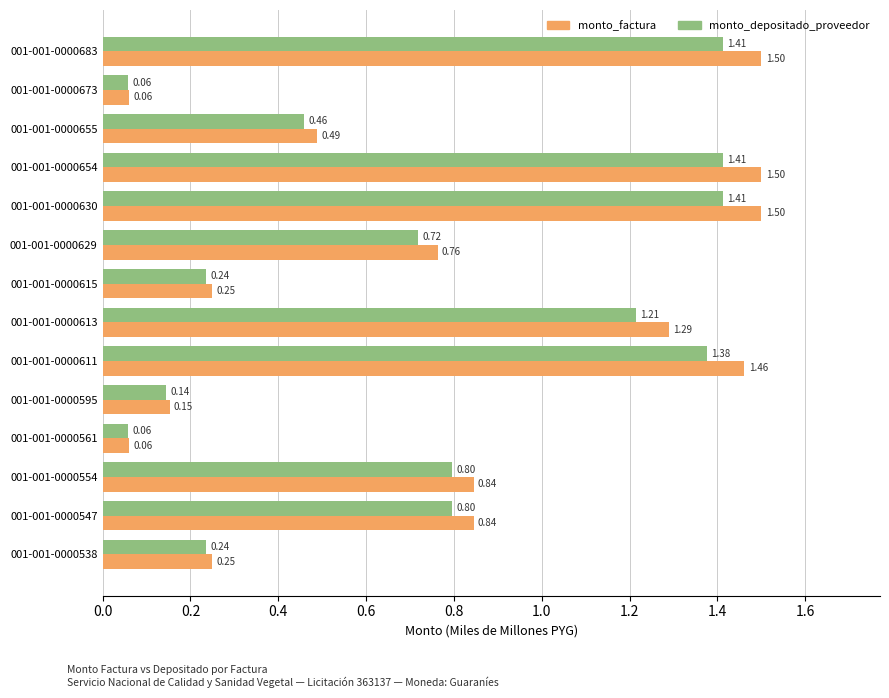

Is the value of monto_depositado_proveedor at 001-001-0000595 greater than the value of monto_factura at 001-001-0000611?

No